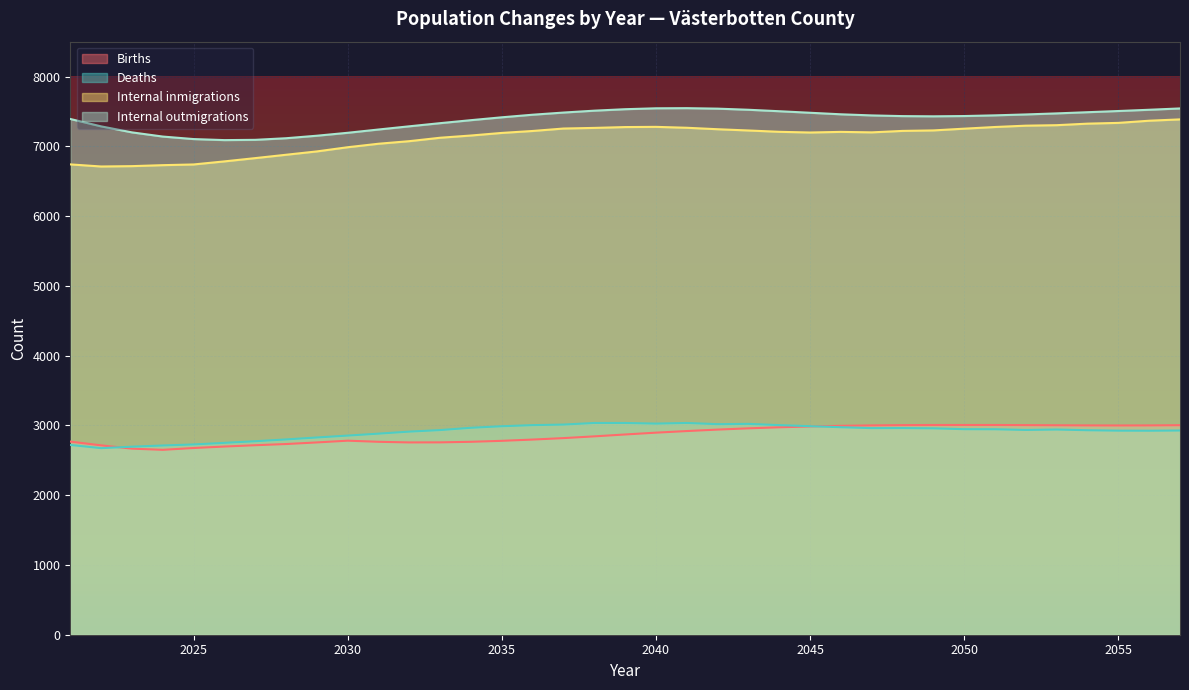

What is the sum of the Internal inmigrations values at 2031 and 2055?

14373